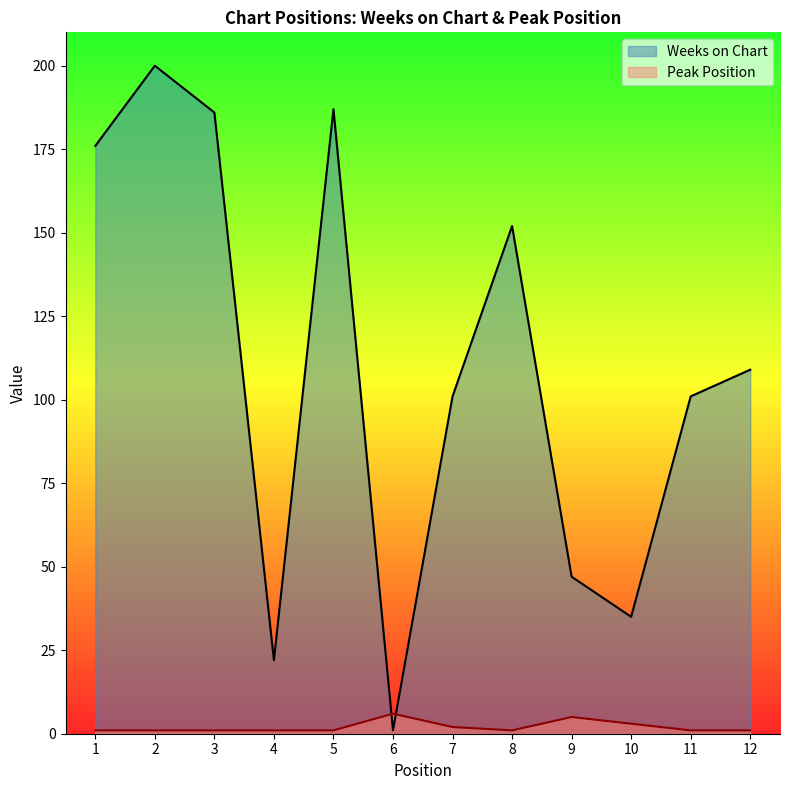

What is the smallest value displayed?

1